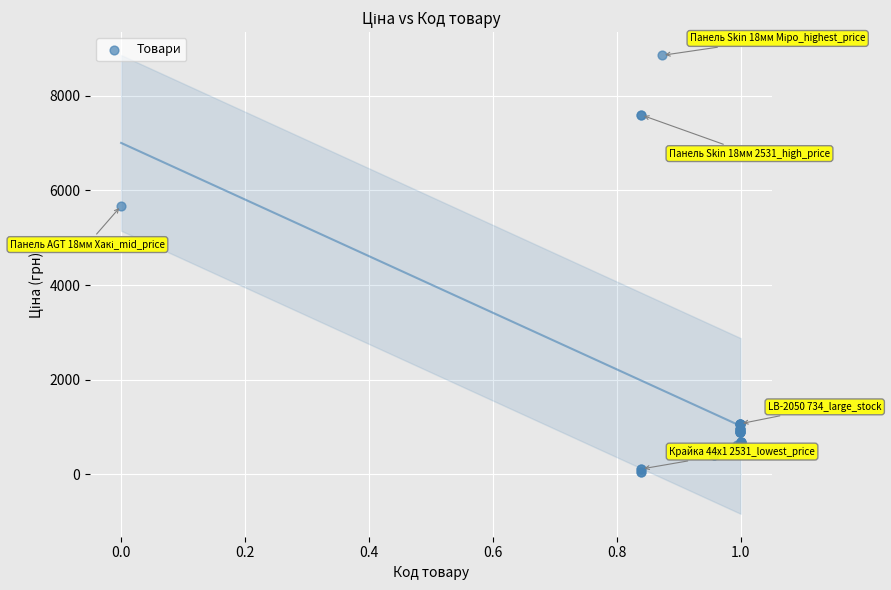

What Y value in the scatter plot is closest to 4456?

5673.8